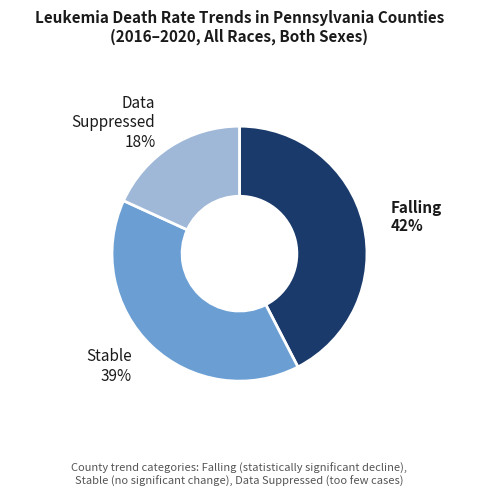

How many slices are in this pie chart?

3